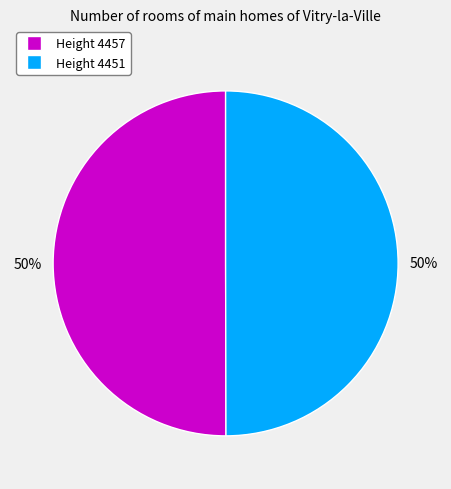

To the nearest percent, what is the average slice percentage?

50%